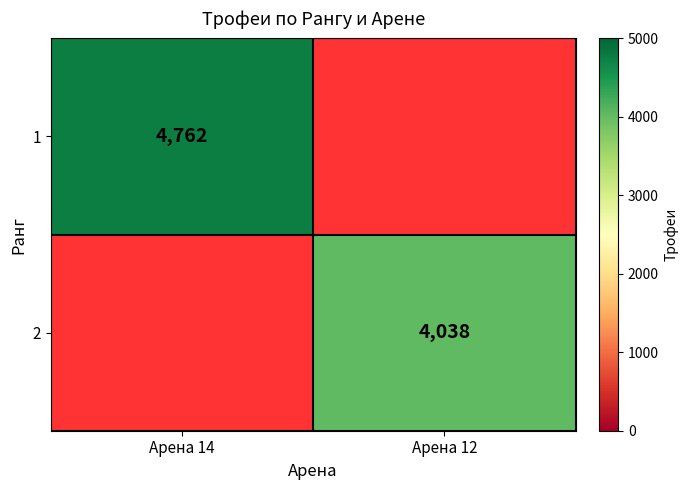

Is it true that 2 equals 1705 at Арена 12?

False